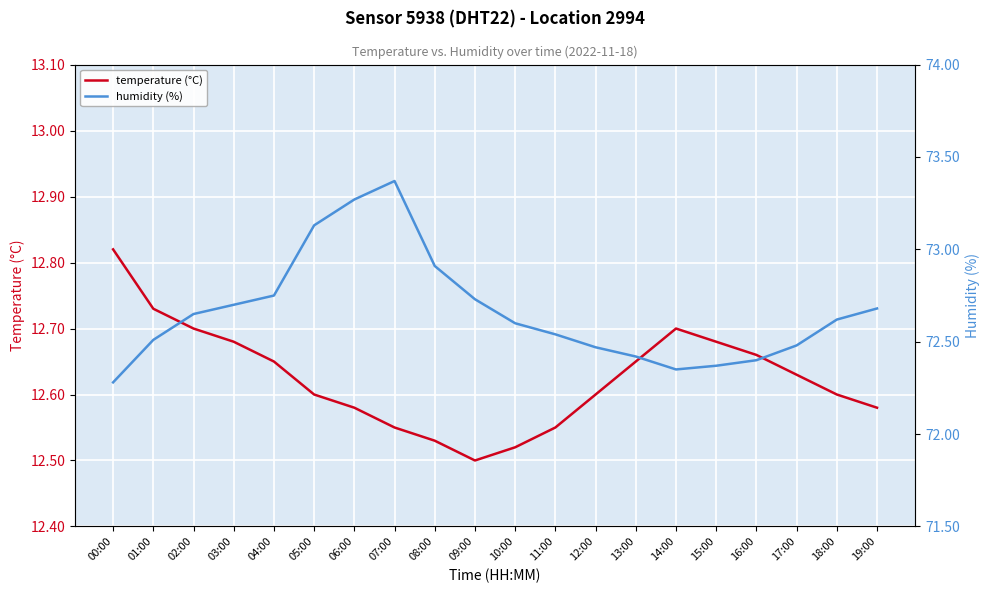

Read the temperature (°C) value at 06:00.

12.6